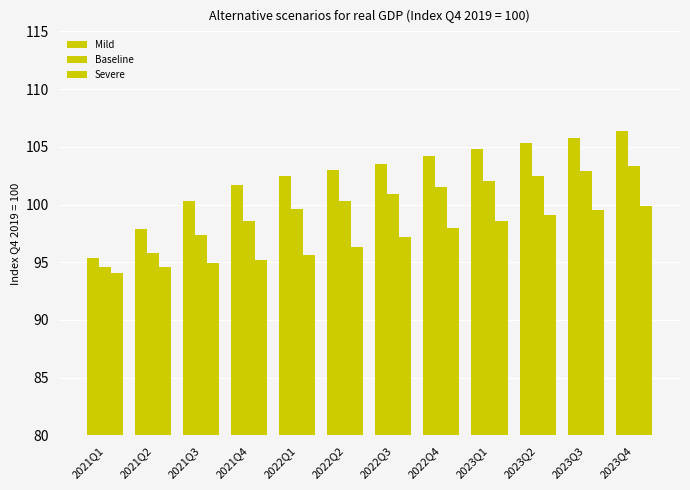

Does the chart contain stacked bars?

No